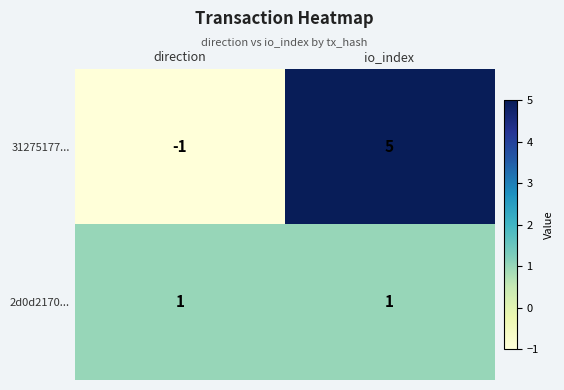

What is the spread (max minus min) of values at direction?

2